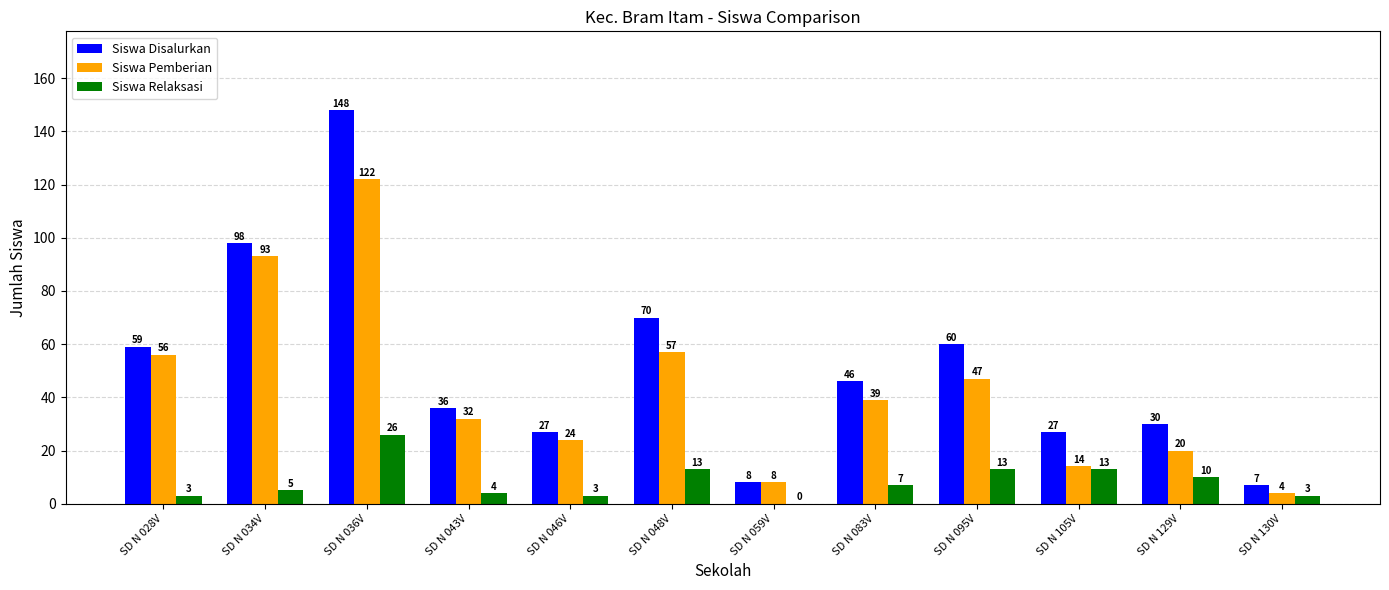

At which category is the sum across all series the highest?

SD N 036V